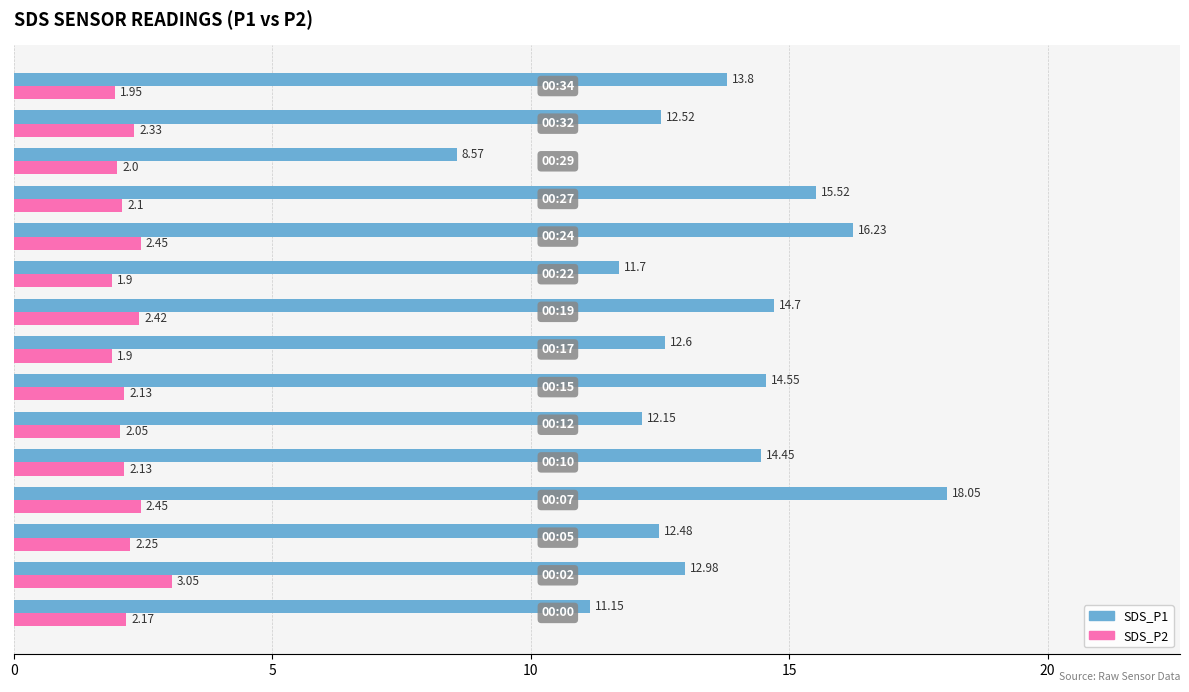

List the series in order of their overall mean, highest first.

SDS_P1, SDS_P2